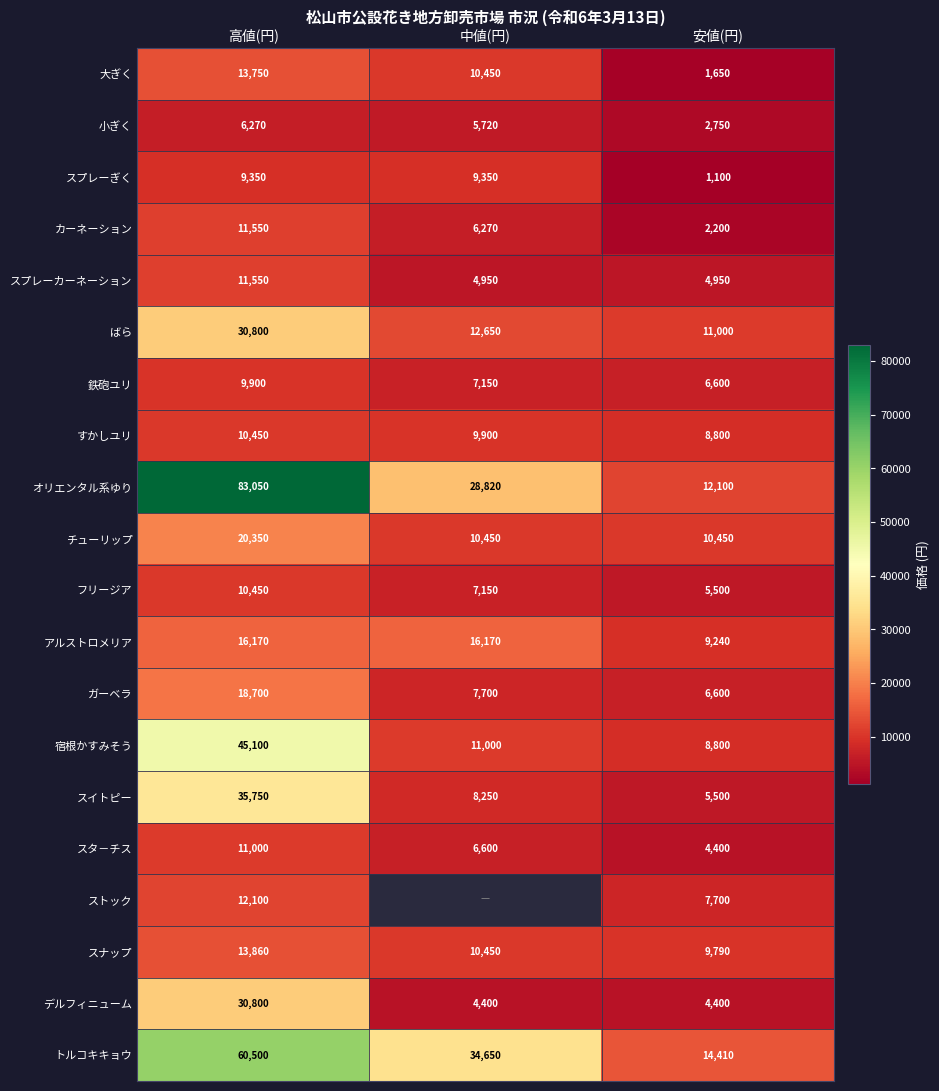

At which label does すかしユリ reach its minimum?

安値(円)